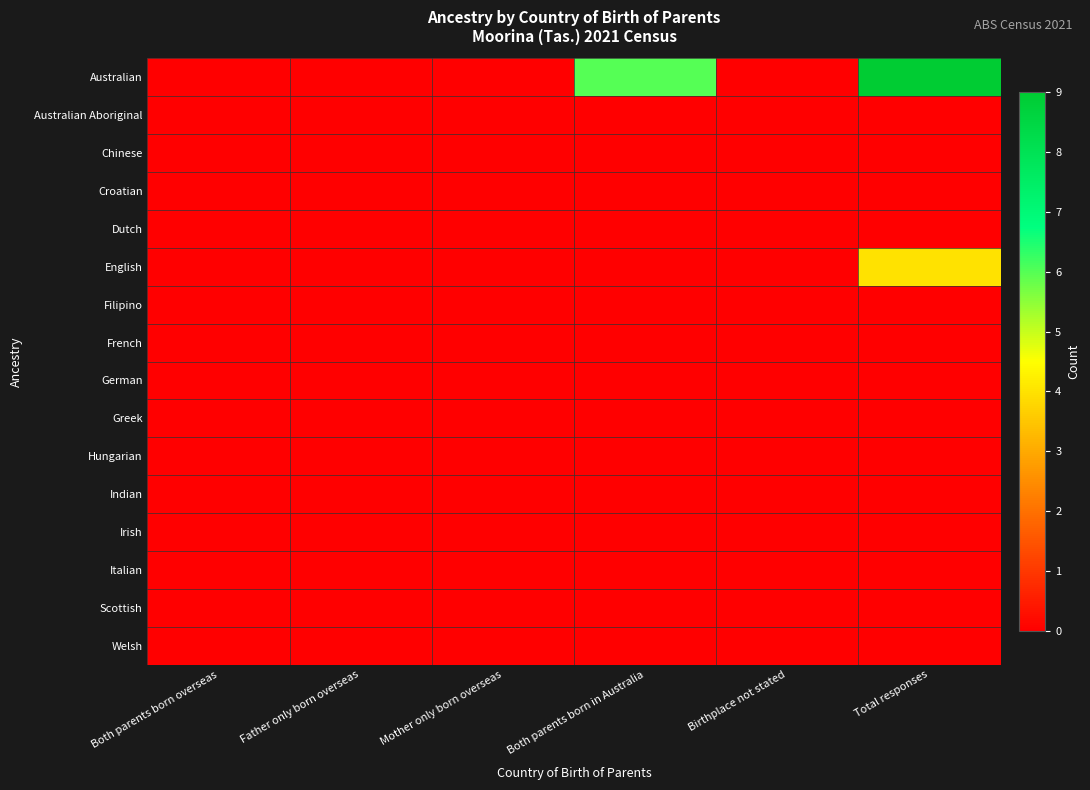

Reading left to right, what are all the values shown in this chart?

Australian: Both parents born overseas=0	Father only born overseas=0	Mother only born overseas=0	Both parents born in Australia=6	Birthplace not stated=0	Total responses=9
Australian Aboriginal: Both parents born overseas=0	Father only born overseas=0	Mother only born overseas=0	Both parents born in Australia=0	Birthplace not stated=0	Total responses=0
Chinese: Both parents born overseas=0	Father only born overseas=0	Mother only born overseas=0	Both parents born in Australia=0	Birthplace not stated=0	Total responses=0
Croatian: Both parents born overseas=0	Father only born overseas=0	Mother only born overseas=0	Both parents born in Australia=0	Birthplace not stated=0	Total responses=0
Dutch: Both parents born overseas=0	Father only born overseas=0	Mother only born overseas=0	Both parents born in Australia=0	Birthplace not stated=0	Total responses=0
English: Both parents born overseas=0	Father only born overseas=0	Mother only born overseas=0	Both parents born in Australia=0	Birthplace not stated=0	Total responses=4
Filipino: Both parents born overseas=0	Father only born overseas=0	Mother only born overseas=0	Both parents born in Australia=0	Birthplace not stated=0	Total responses=0
French: Both parents born overseas=0	Father only born overseas=0	Mother only born overseas=0	Both parents born in Australia=0	Birthplace not stated=0	Total responses=0
German: Both parents born overseas=0	Father only born overseas=0	Mother only born overseas=0	Both parents born in Australia=0	Birthplace not stated=0	Total responses=0
Greek: Both parents born overseas=0	Father only born overseas=0	Mother only born overseas=0	Both parents born in Australia=0	Birthplace not stated=0	Total responses=0
Hungarian: Both parents born overseas=0	Father only born overseas=0	Mother only born overseas=0	Both parents born in Australia=0	Birthplace not stated=0	Total responses=0
Indian: Both parents born overseas=0	Father only born overseas=0	Mother only born overseas=0	Both parents born in Australia=0	Birthplace not stated=0	Total responses=0
Irish: Both parents born overseas=0	Father only born overseas=0	Mother only born overseas=0	Both parents born in Australia=0	Birthplace not stated=0	Total responses=0
Italian: Both parents born overseas=0	Father only born overseas=0	Mother only born overseas=0	Both parents born in Australia=0	Birthplace not stated=0	Total responses=0
Scottish: Both parents born overseas=0	Father only born overseas=0	Mother only born overseas=0	Both parents born in Australia=0	Birthplace not stated=0	Total responses=0
Welsh: Both parents born overseas=0	Father only born overseas=0	Mother only born overseas=0	Both parents born in Australia=0	Birthplace not stated=0	Total responses=0